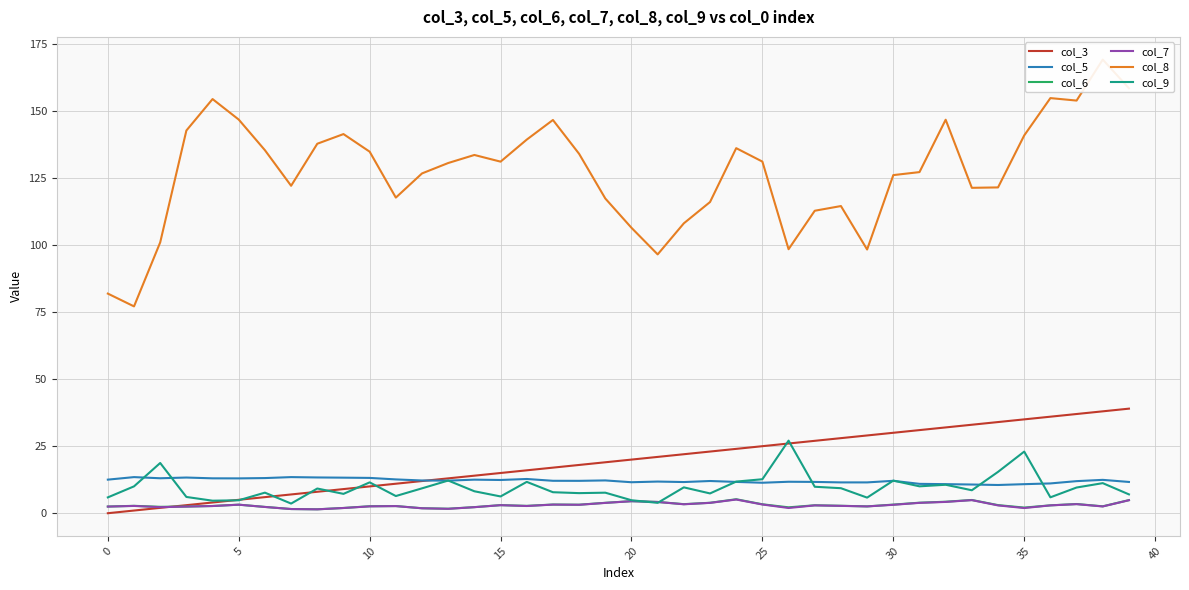

At how many categories does at least one series exceed 130?

21